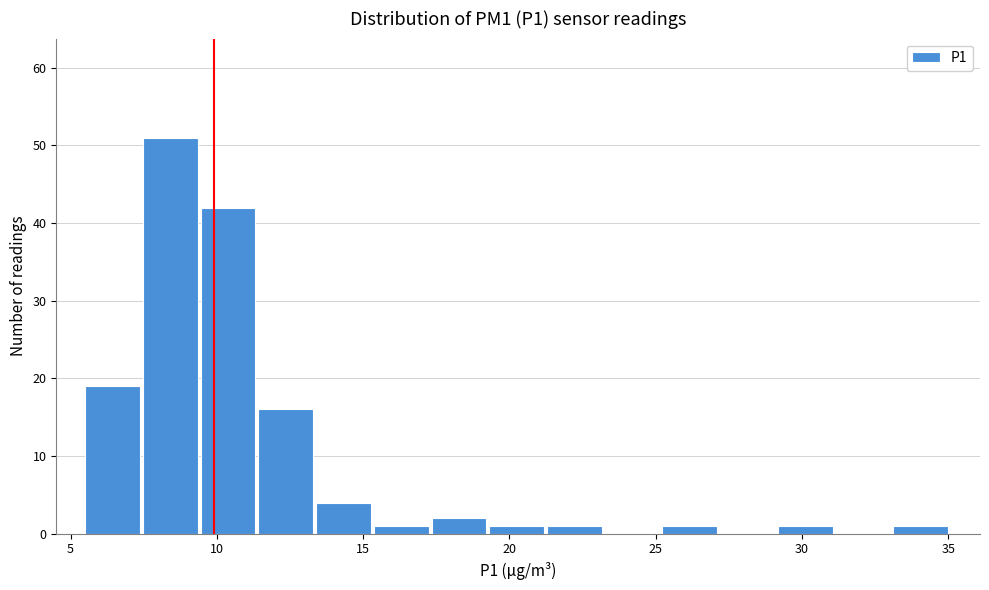

Around what value on the x-axis is the tallest bar? Give the approximate position of its centre, as read against the axis.

8.5